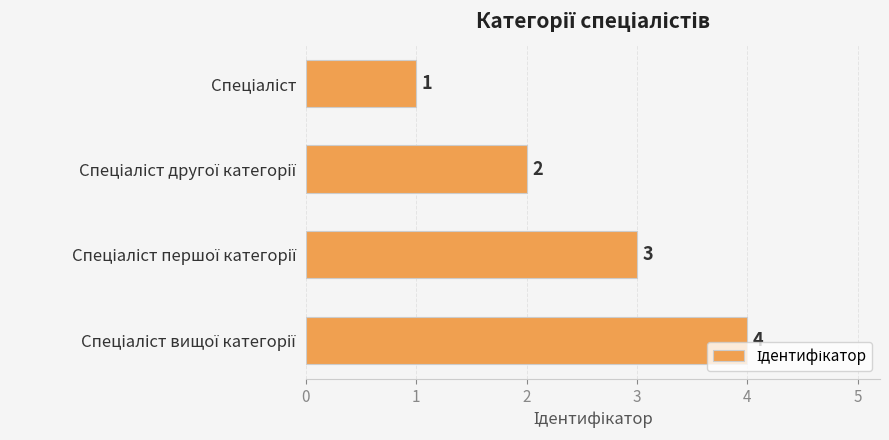

What is the minimum value shown in the chart?

1